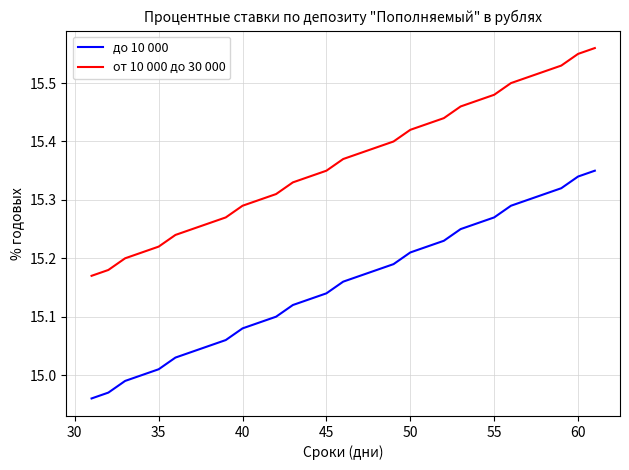

True or false: от 10 000 до 30 000 and до 10 000 intersect in this chart.

False